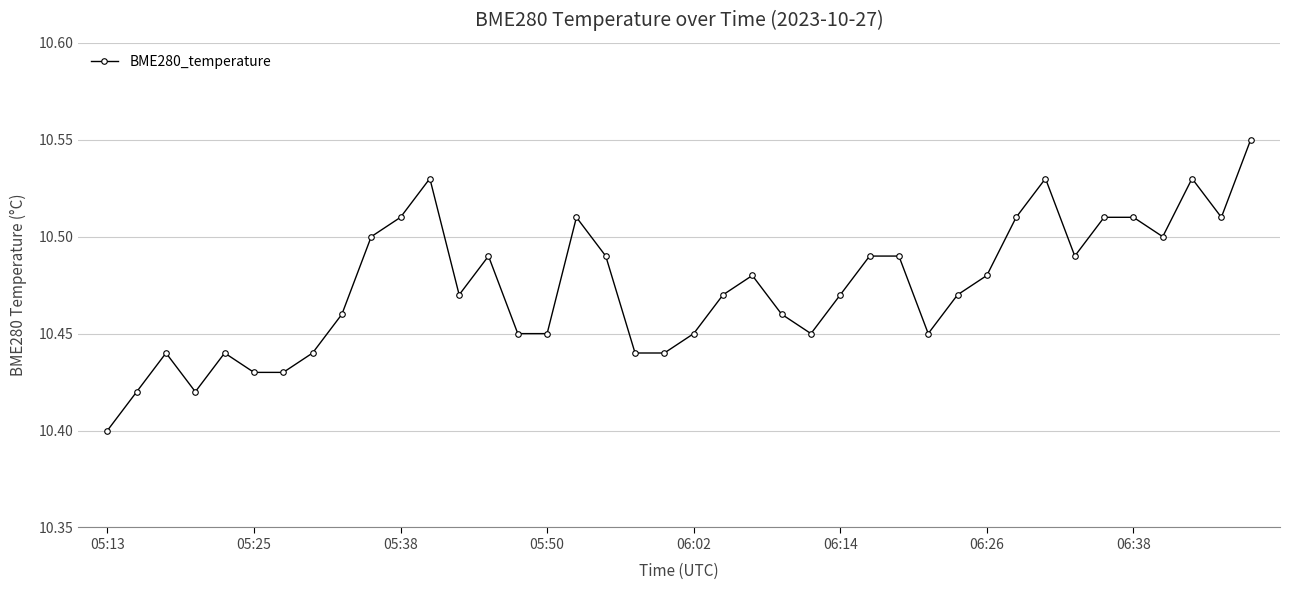

Count the values in the range 10 to 11.

40